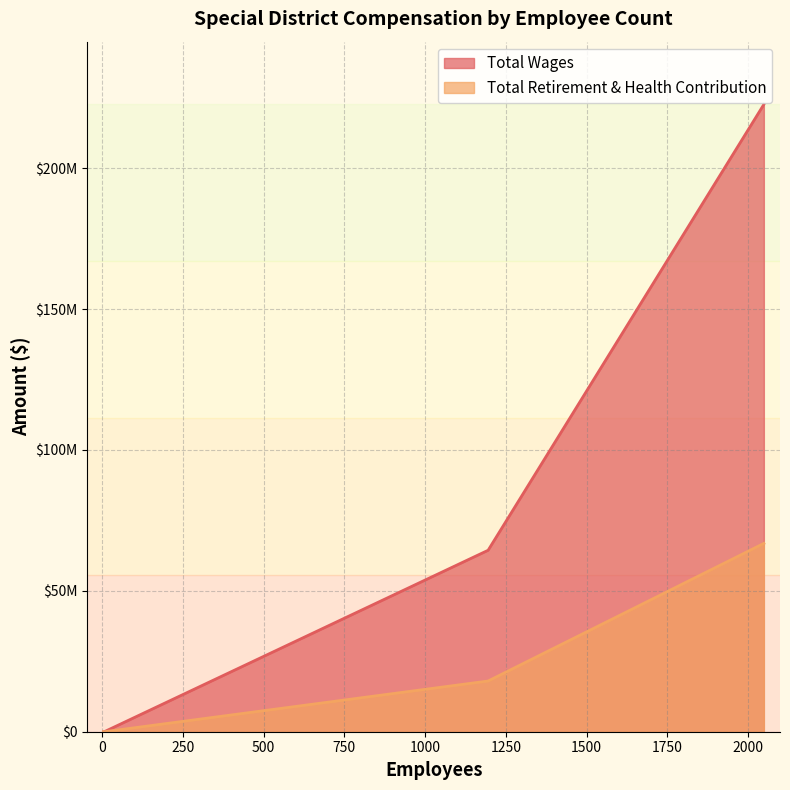

The Total Wages series shows 62698 at 7. True or false?

False